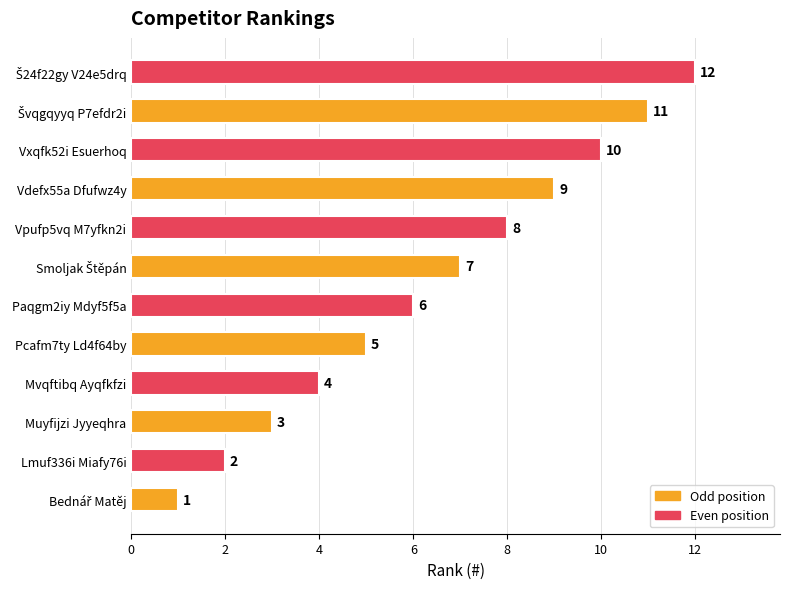

How many values are below 7?

6